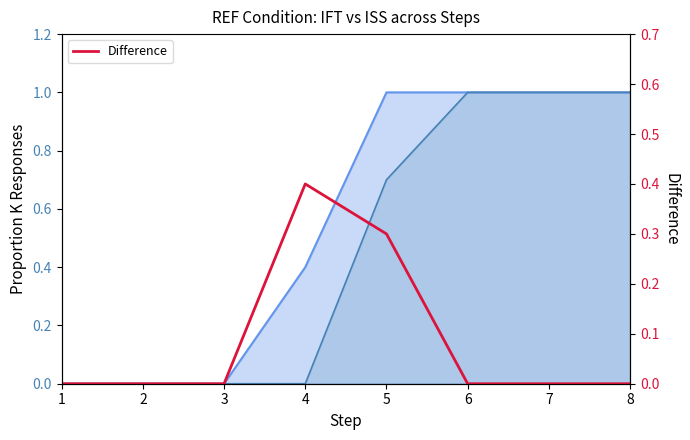

What is the average value?

0.1